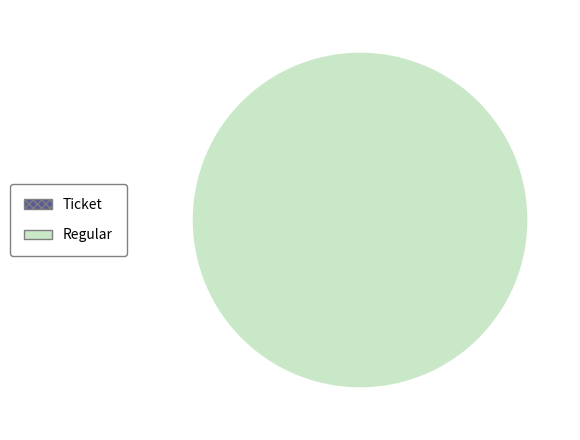

Is it true that Regular is 100% of the pie?

True